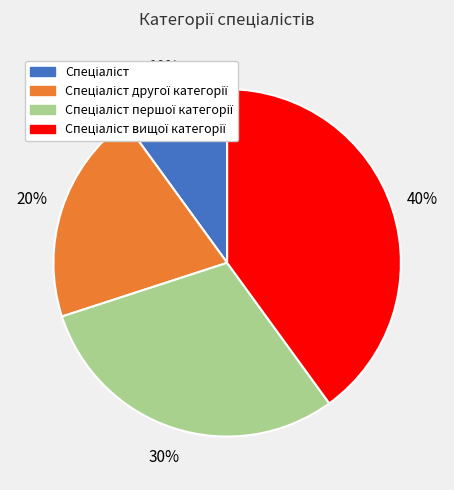

To the nearest percent, what is the difference between the largest and smallest slice percentages?

30%